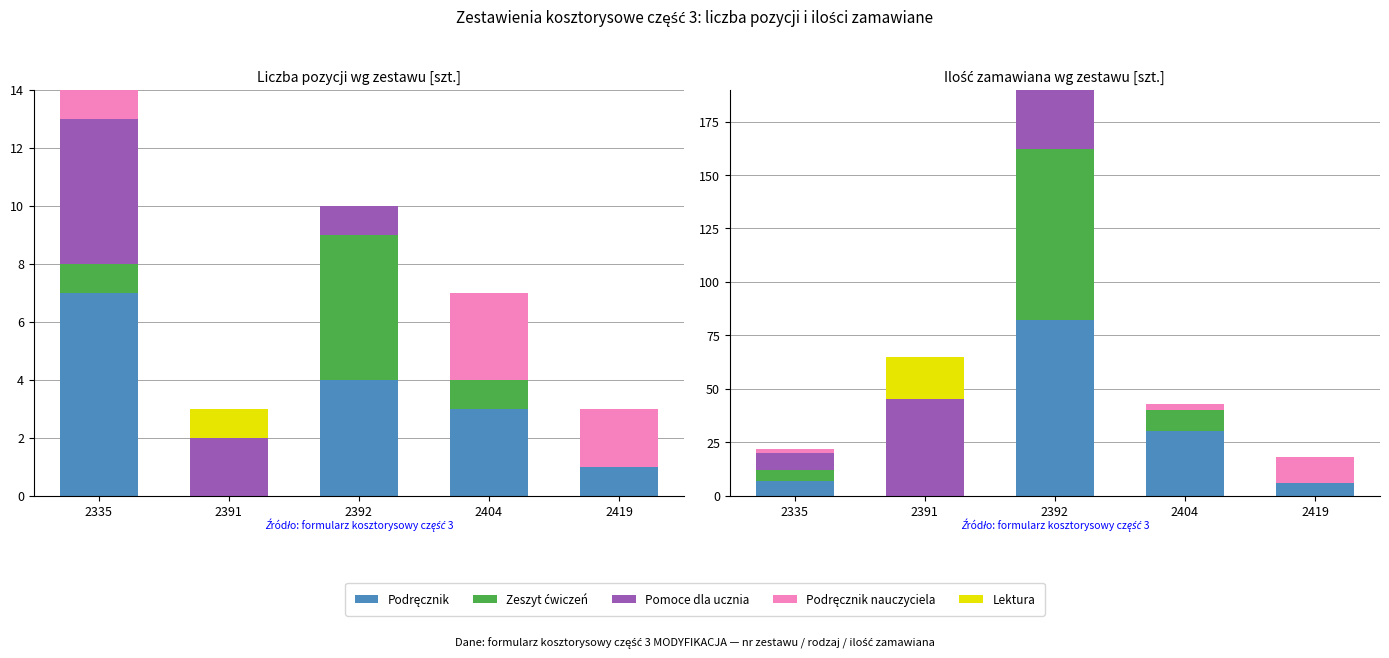

How many positive values does the Lektura series have?

1